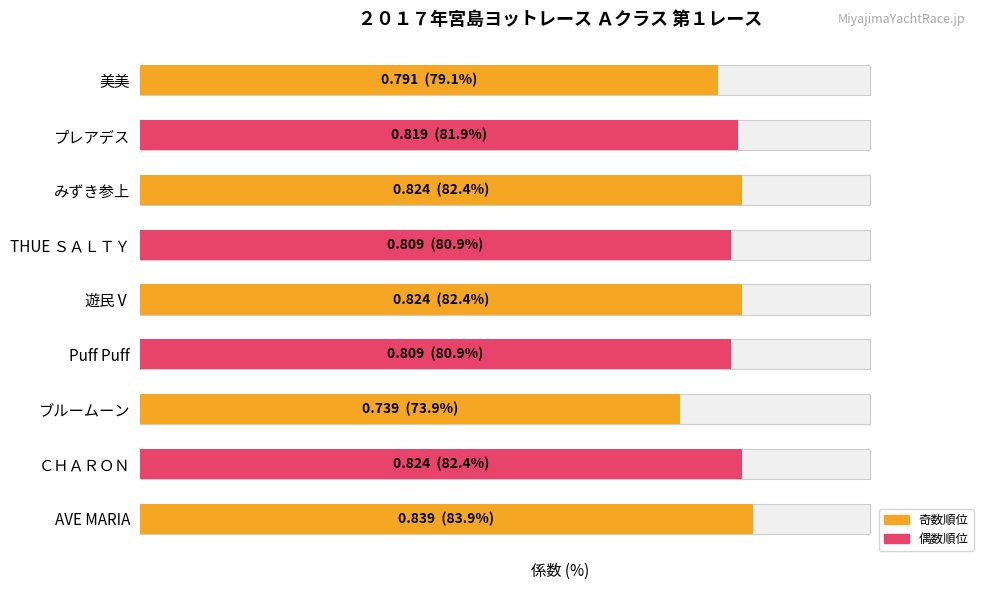

How many values are below 81?

4